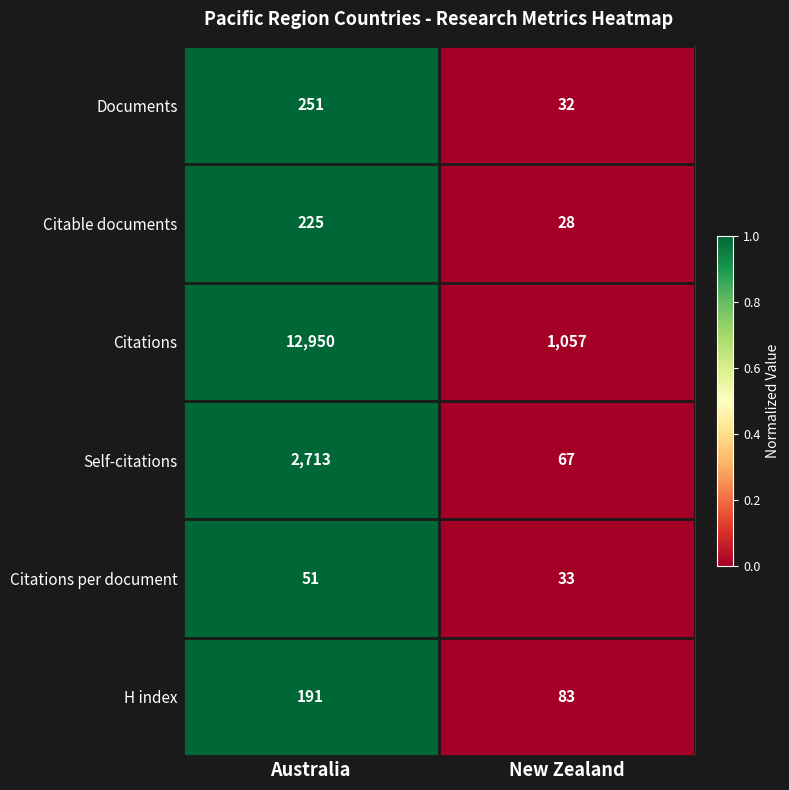

At which label does H index reach its peak?

Australia